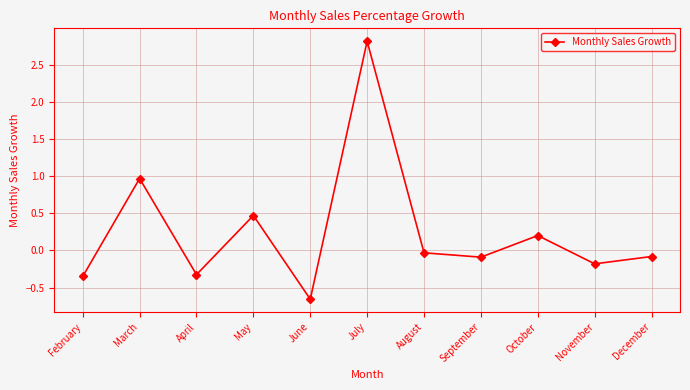

Which label corresponds to the smallest value in the chart?

June